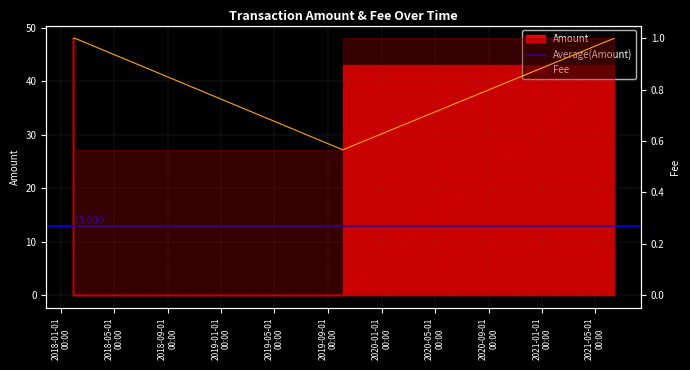

Which series changed the most between 2018-01-28 09:32:07 and 2018-02-01 15:39:04?

Amount